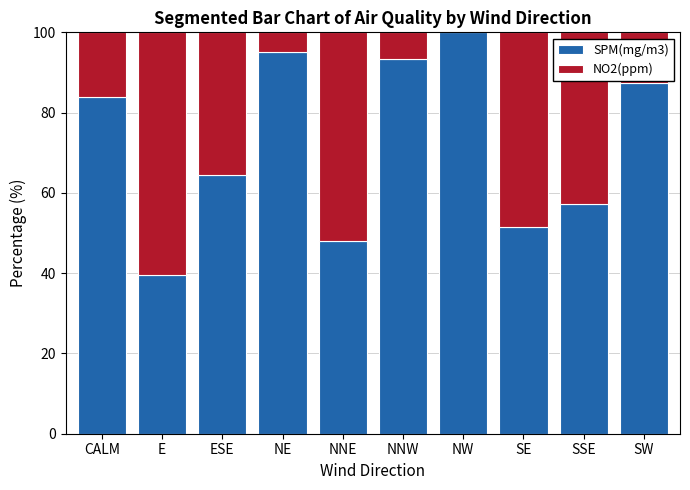

True or false: SPM(mg/m3) has a value of 39.5 at E.

True